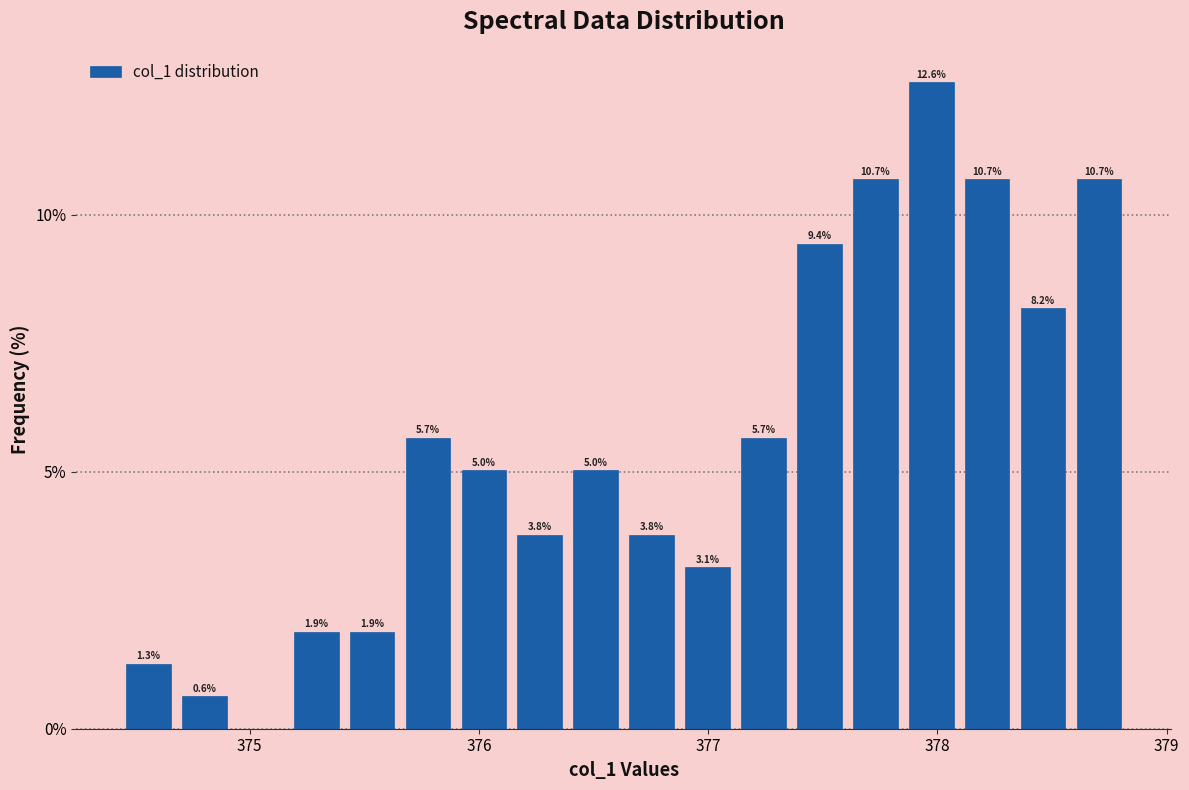

Around what value on the x-axis is the tallest bar? Give the approximate position of its centre, as read against the axis.

378.0